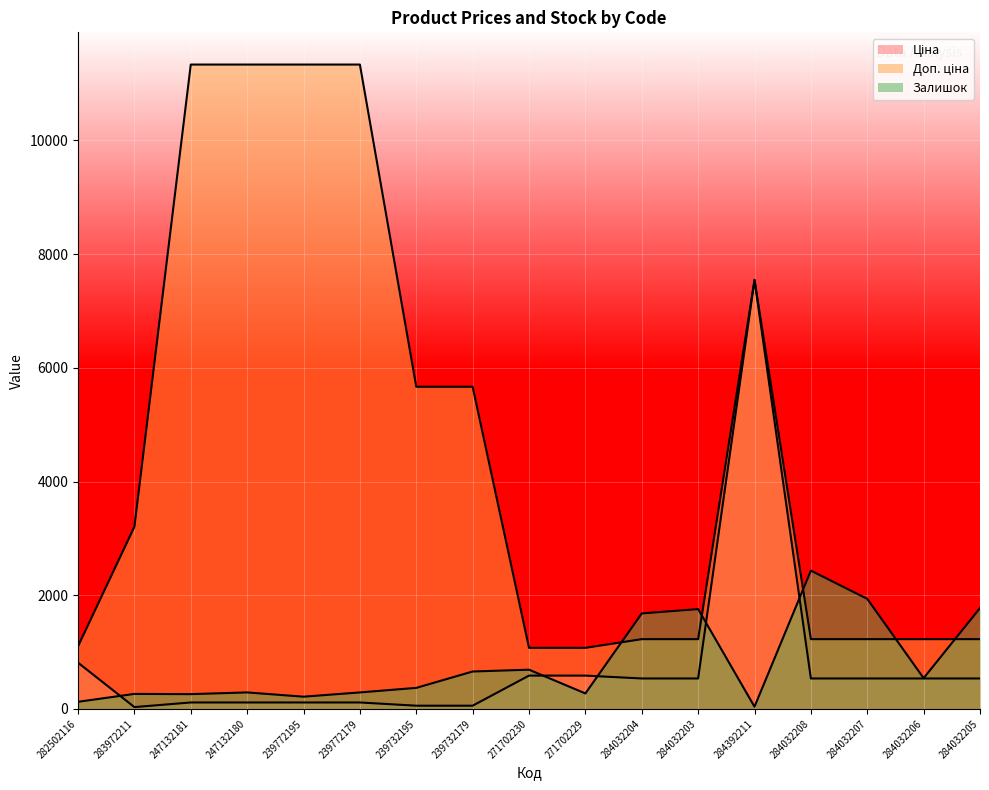

At 284392211, list the series in order from largest to smallest.

Ціна, Доп. ціна, Залишок